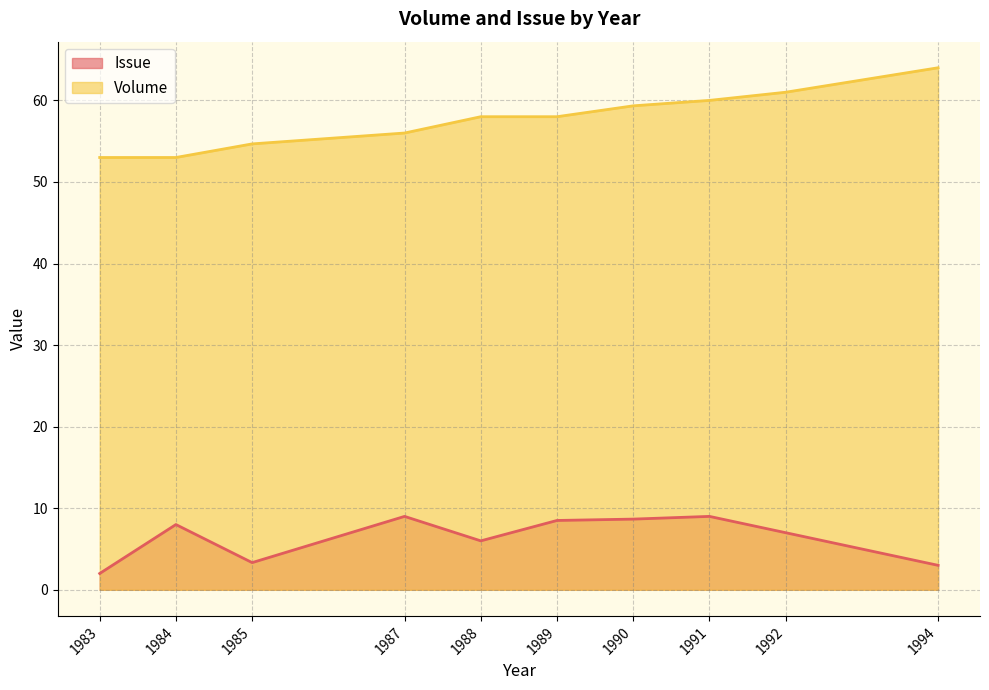

Which label corresponds to the largest value in the chart?

1994